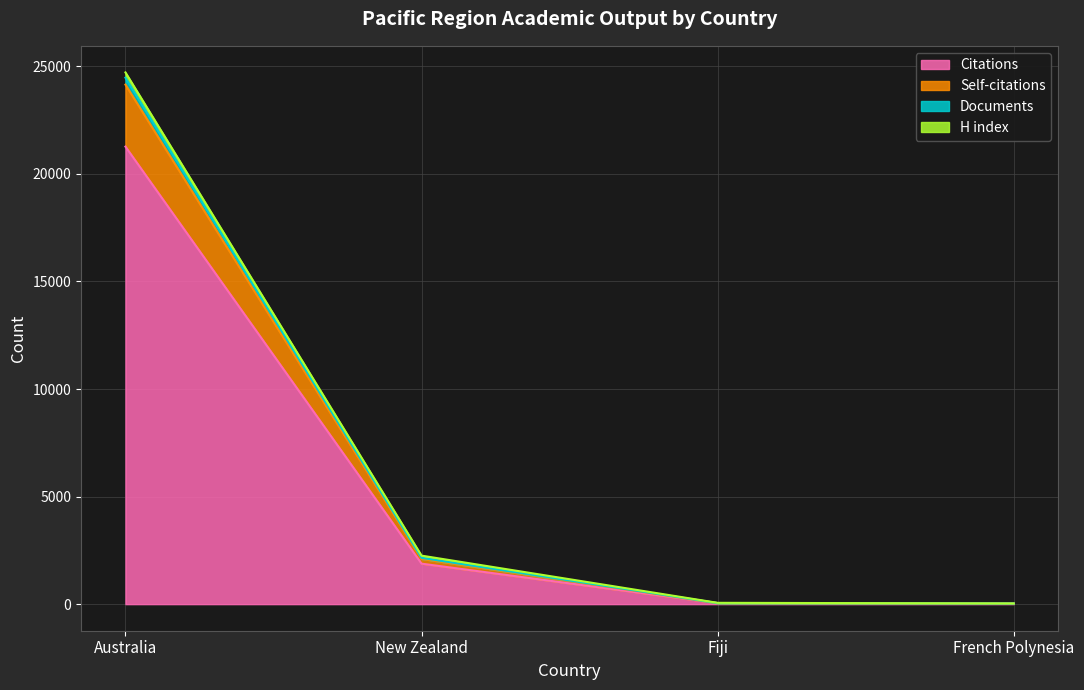

List the labels in order of Documents value, smallest first.

French Polynesia, Fiji, New Zealand, Australia